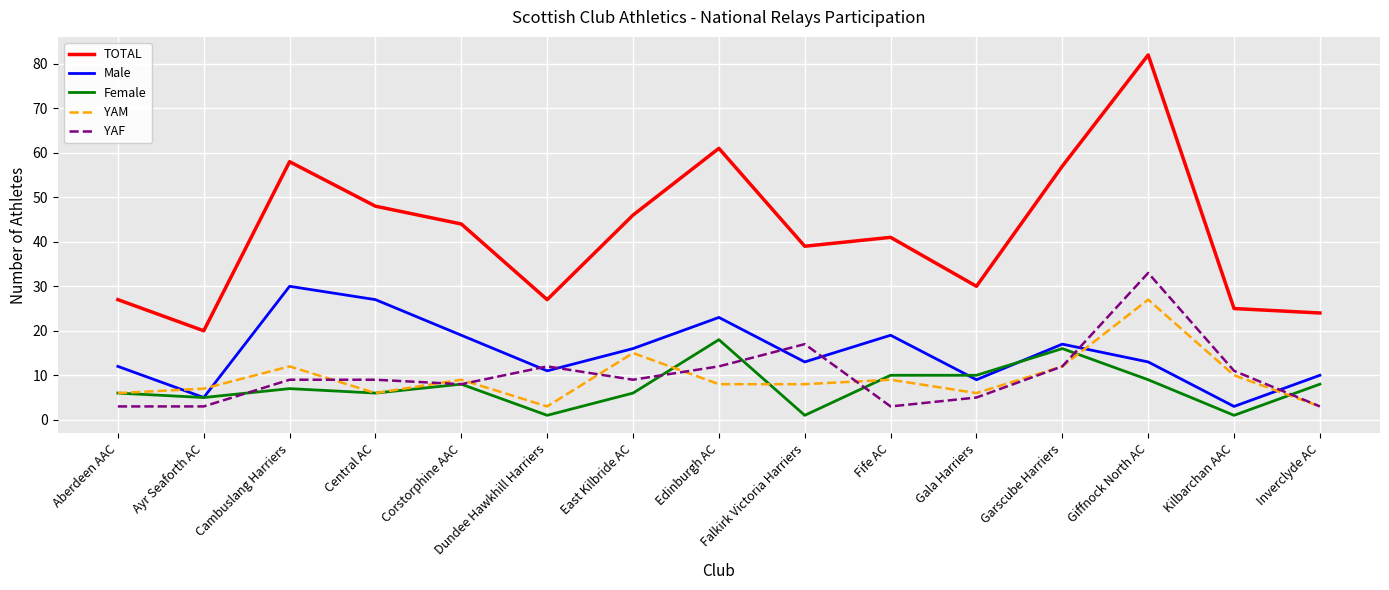

What position from the left is Edinburgh AC?

8